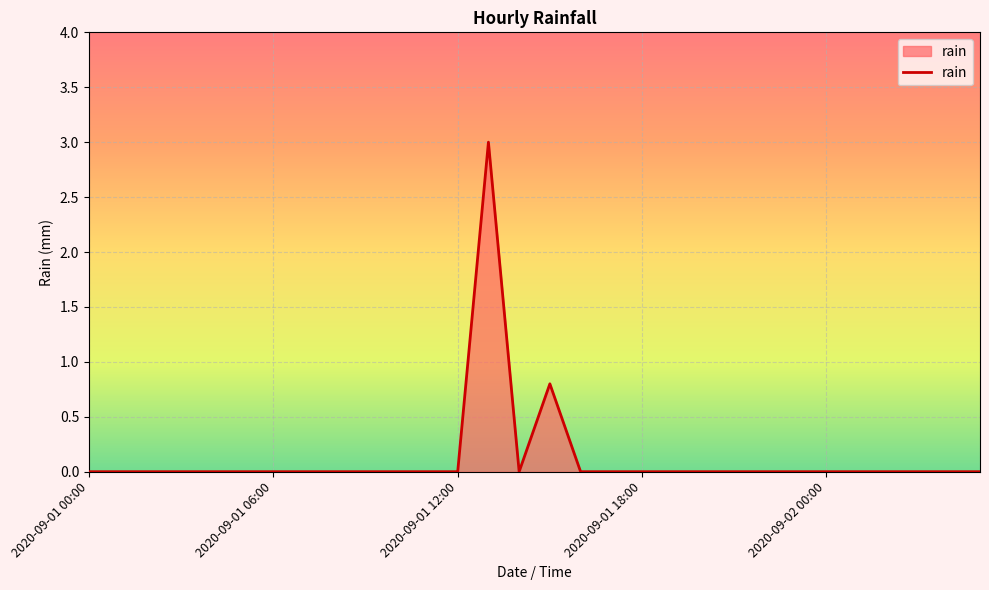

What is the greatest value displayed?

3.0